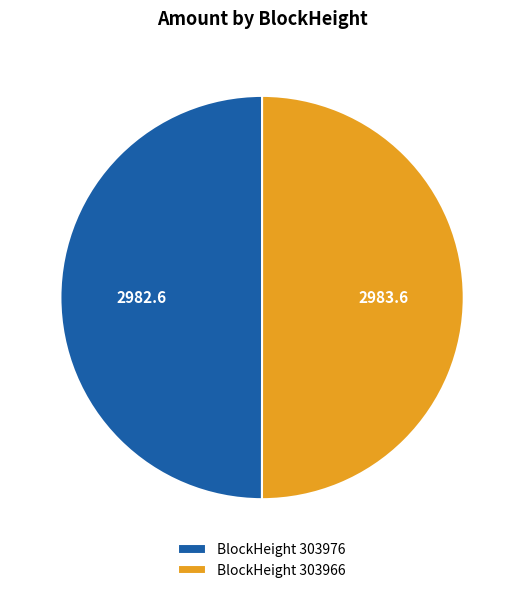

True or false: BlockHeight 303976 accounts for 40% of the total.

False